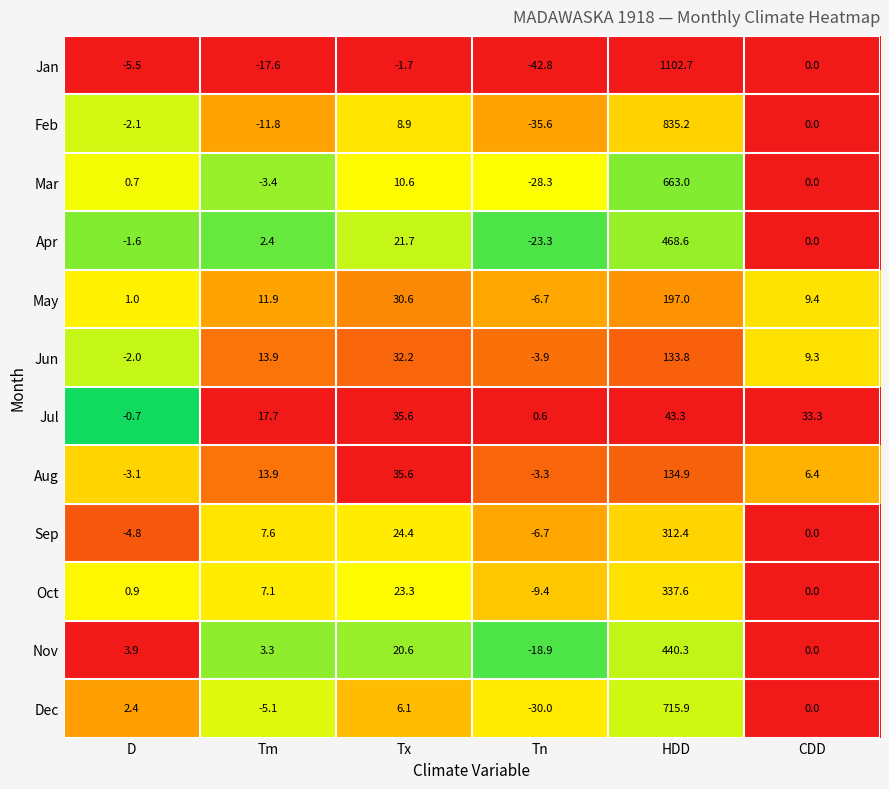

The value of Jul at CDD is 33.3. True or false?

True